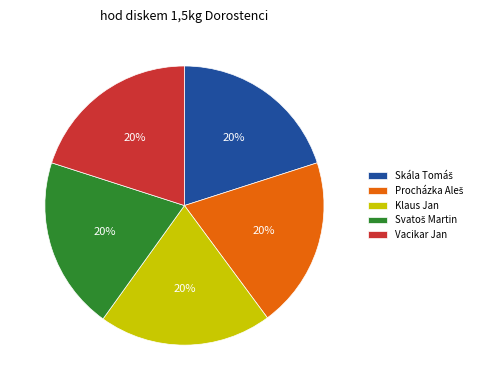

The Klaus Jan slice represents 28% of the pie. True or false?

False